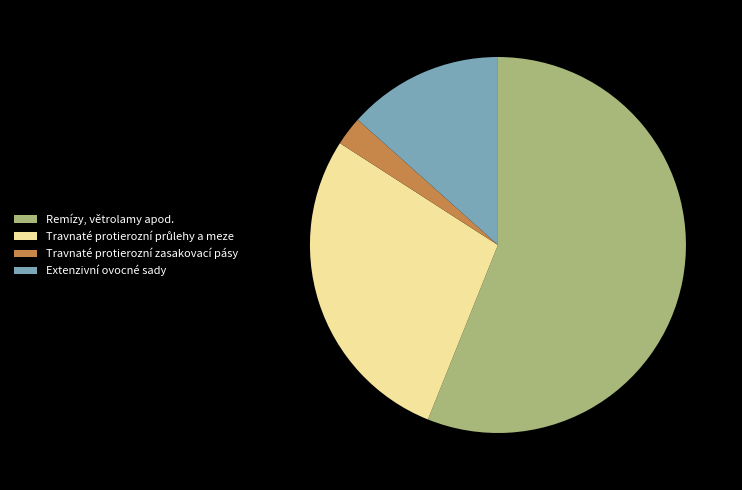

True or false: Extenzivní ovocné sady accounts for 7% of the total.

False